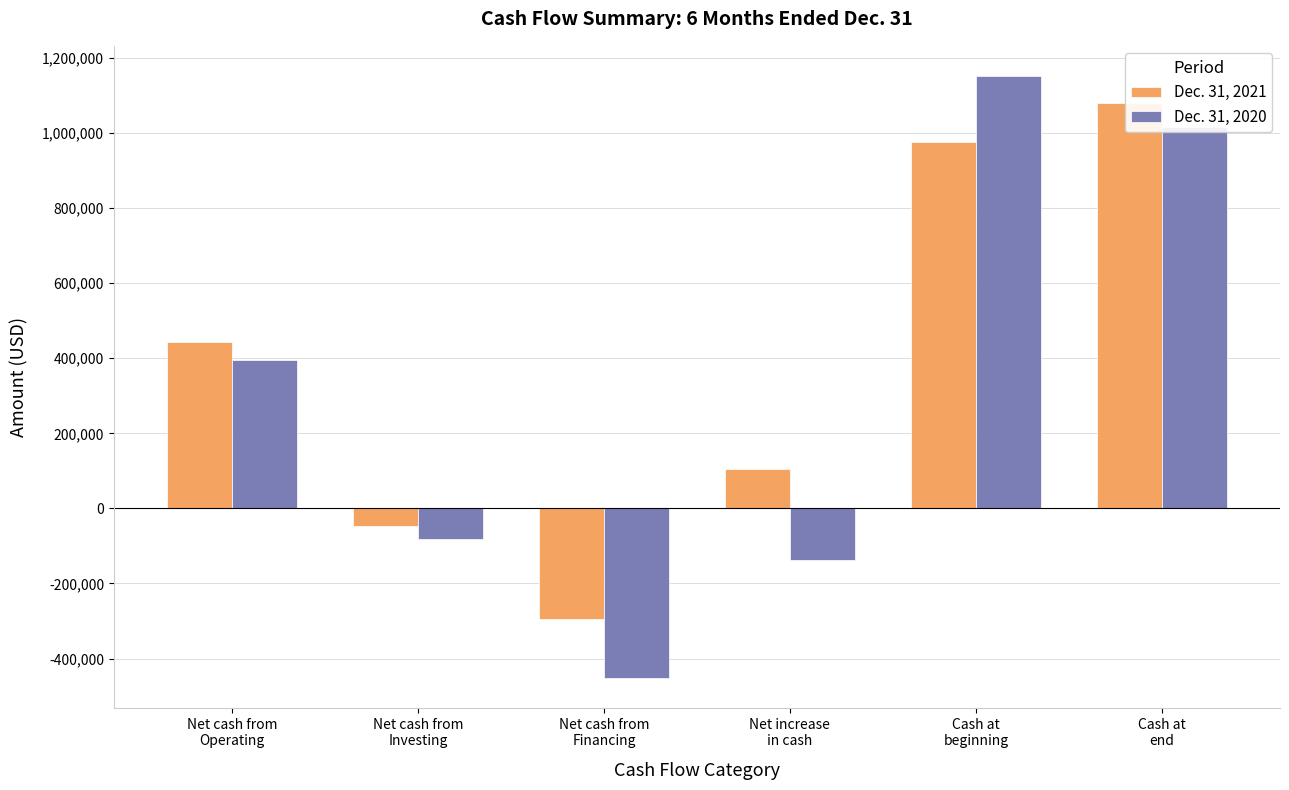

The Dec. 31, 2020 series shows -452000 at Net cash from
Financing. True or false?

True